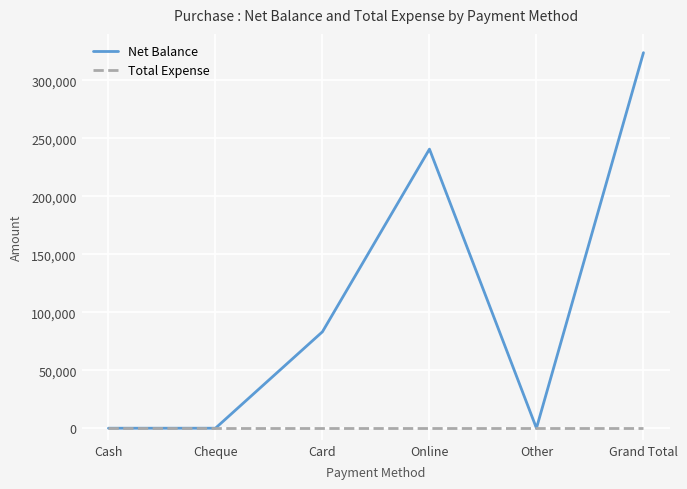

Rank the series by their maximum value, from highest to lowest.

Net Balance, Total Expense